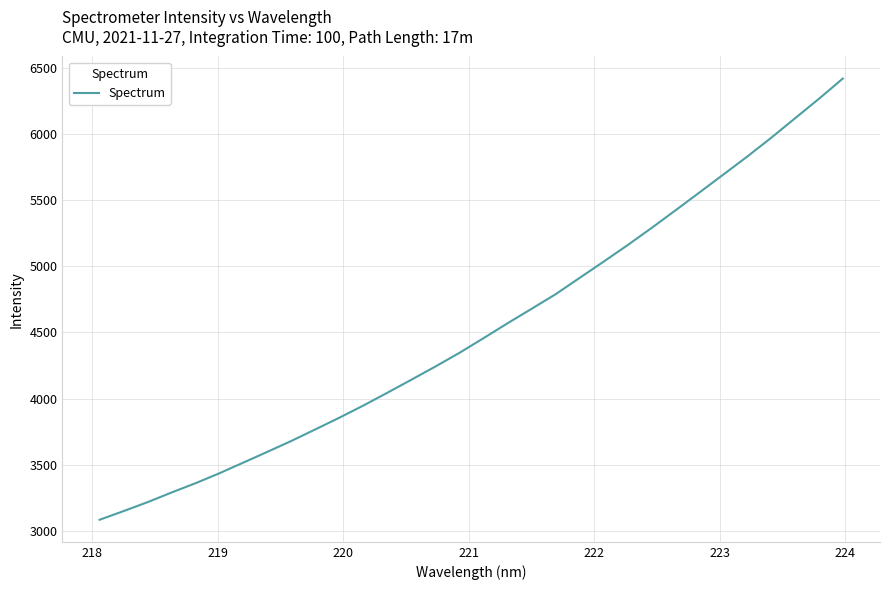

What is the sum of all values?

144817.8